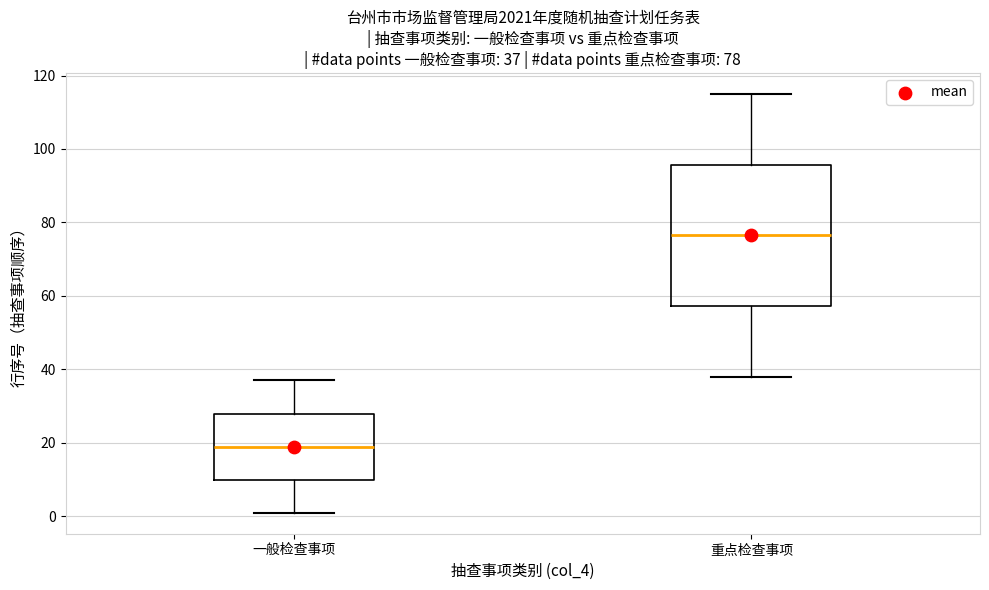

Which box is the tallest, from its lower edge to its upper edge?

重点检查事项